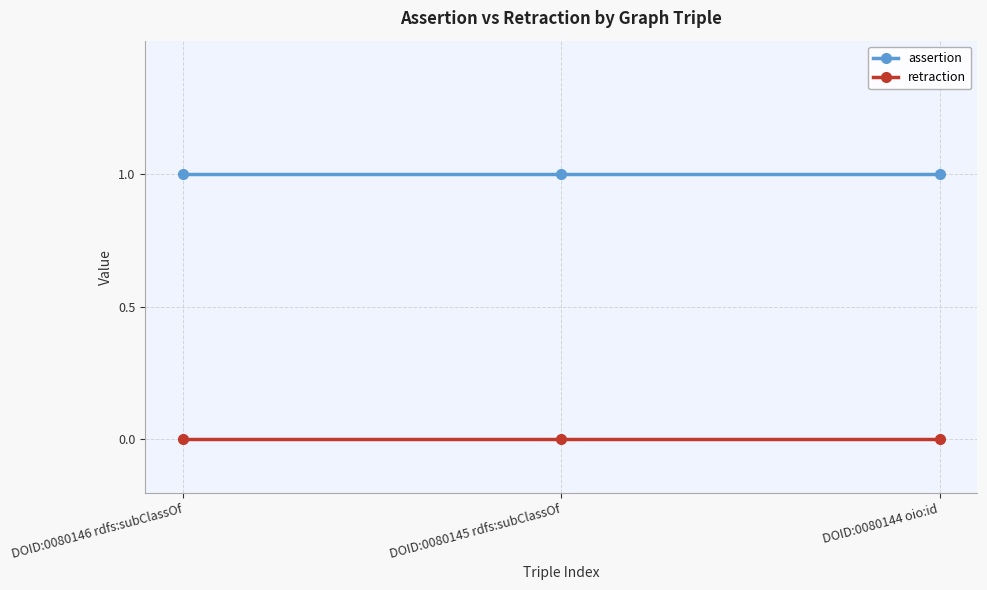

What is the value of the assertion point at the 2nd from the left?

1